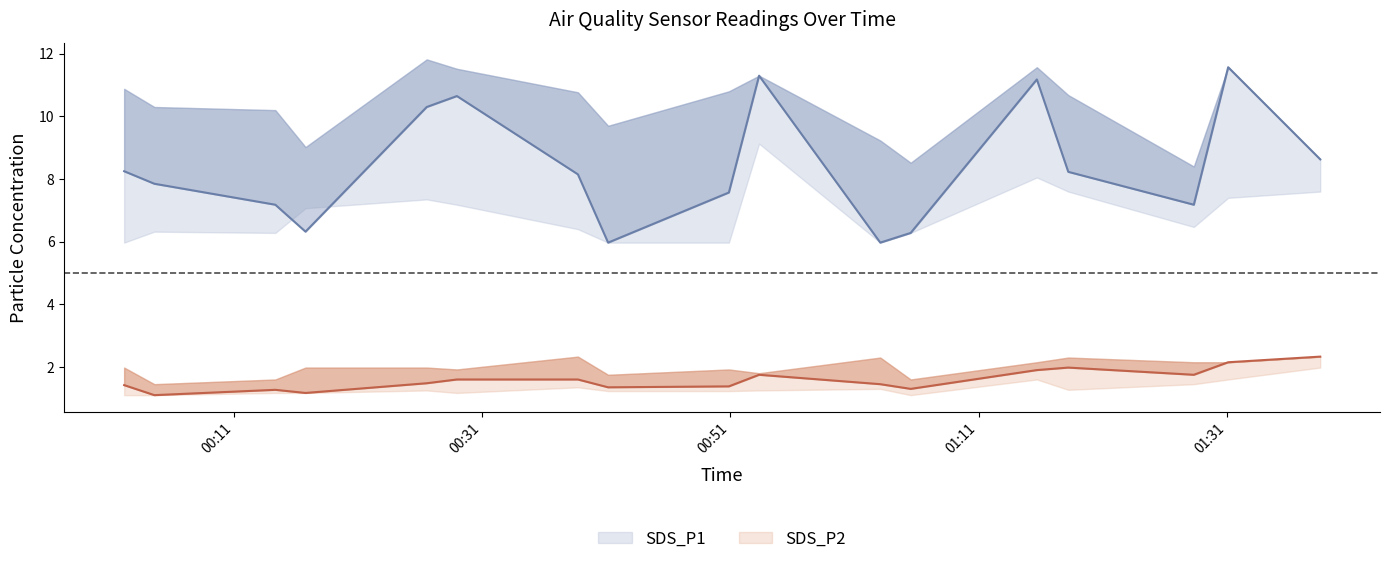

What is the lowest value of the SDS_P1_upper series?

8.4